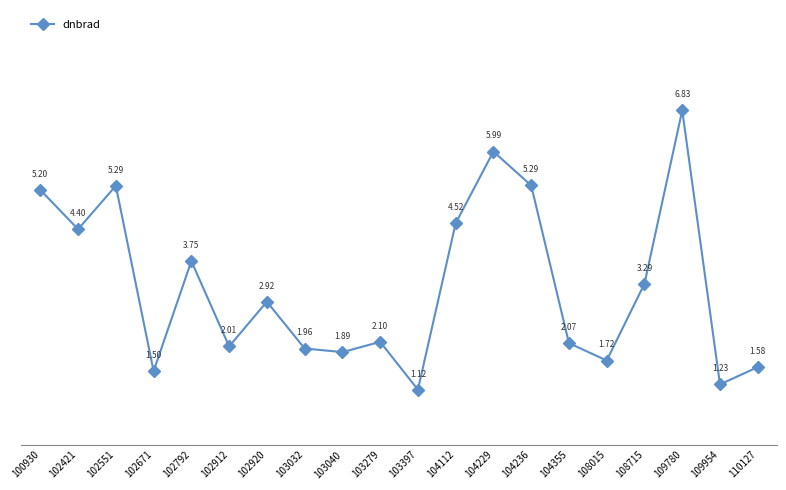

What is the ratio of the value at 102421 to the value at 102912?

2.2